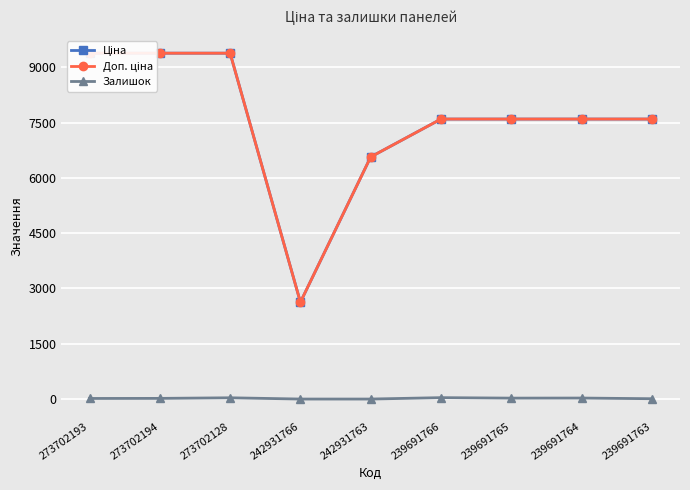

List the series in order of their peak value, highest first.

Ціна, Доп. ціна, Залишок